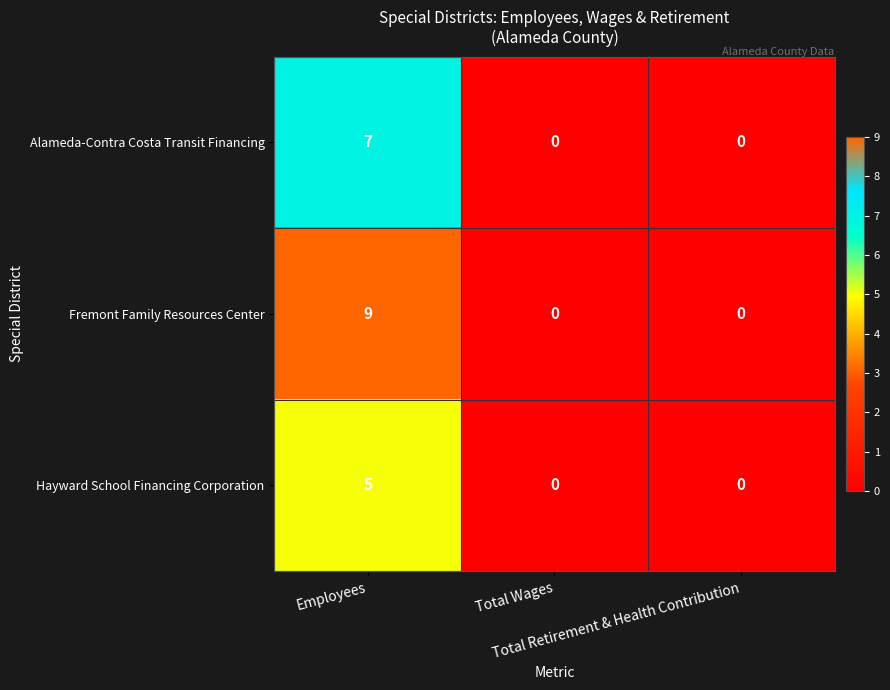

What is the maximum value shown in the chart?

9